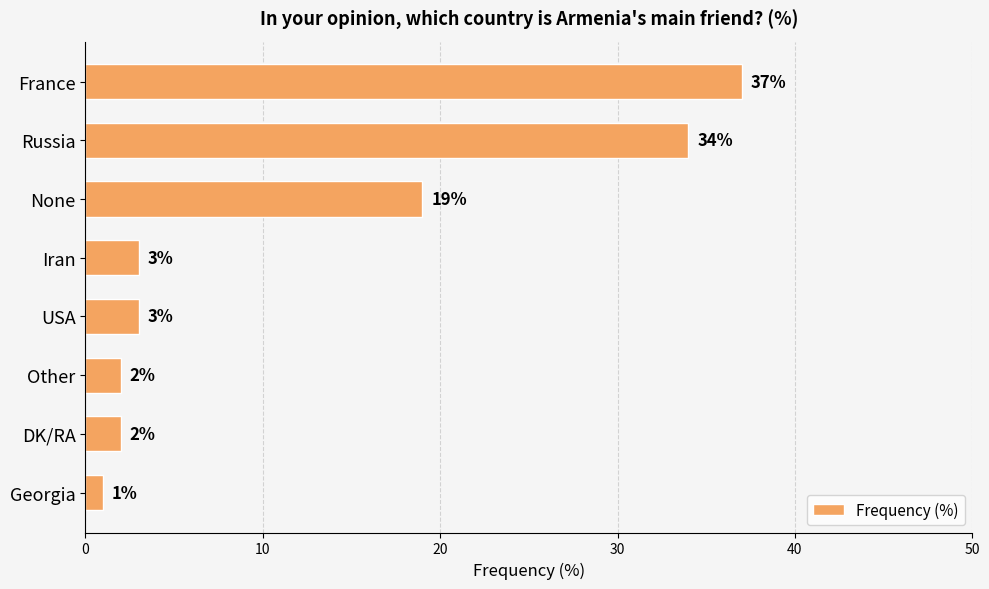

Is it true that the value at DK/RA is 2?

True